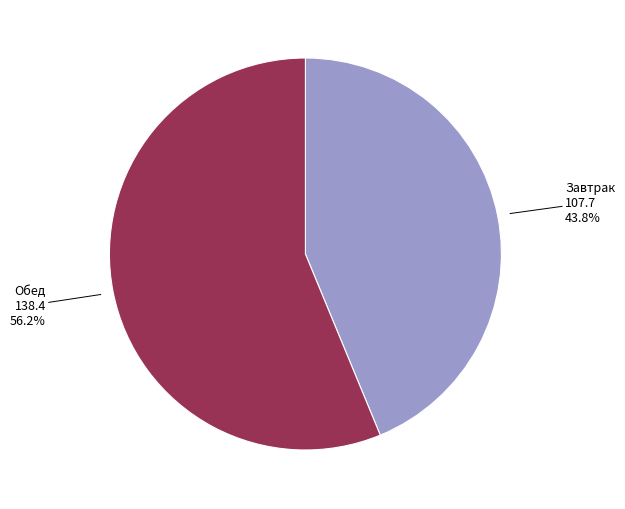

The Обед slice represents 62% of the pie. True or false?

False